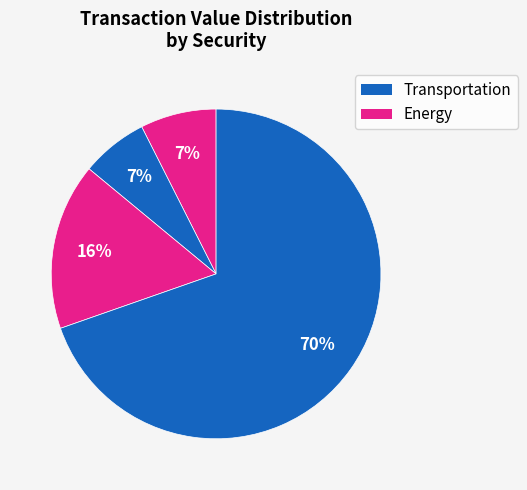

Count the number of slices in the pie.

4